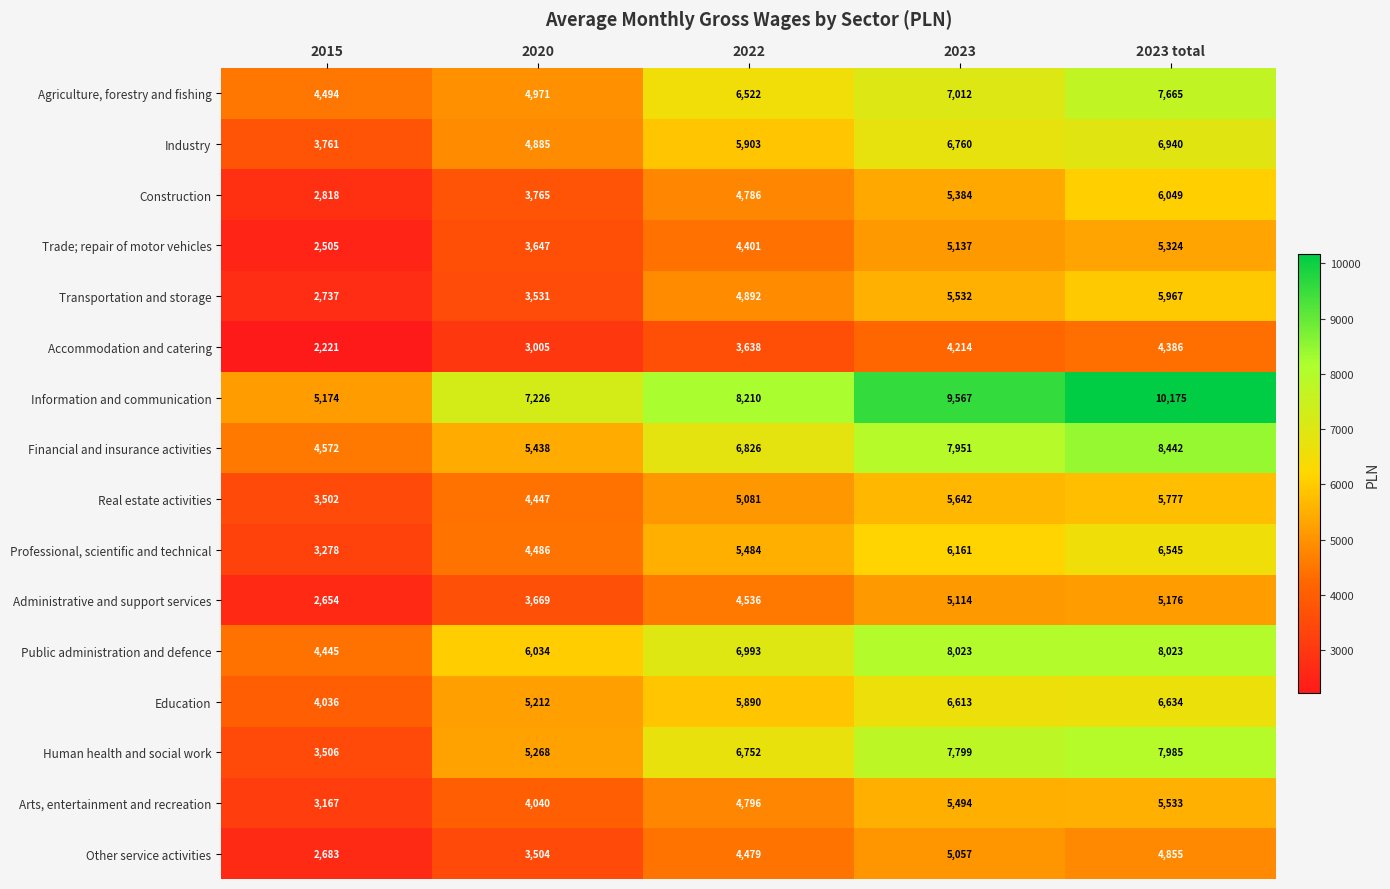

What is the difference between the maximum and minimum values in the Construction series?

3231